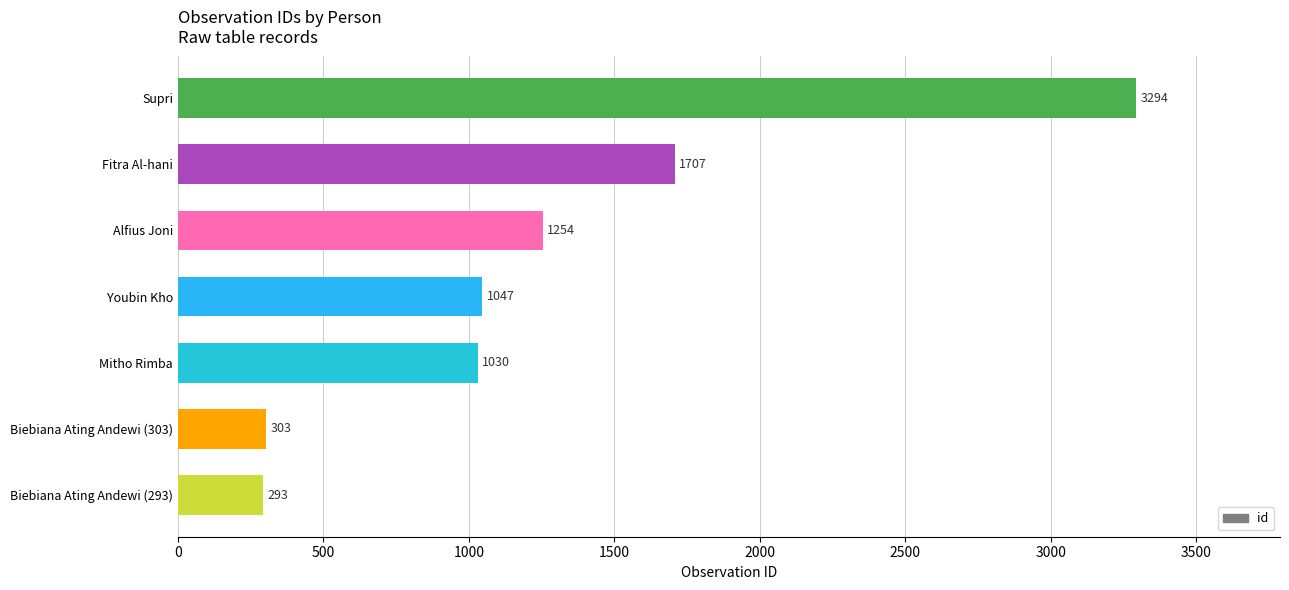

Which has a higher value, Supri or Youbin Kho?

Supri